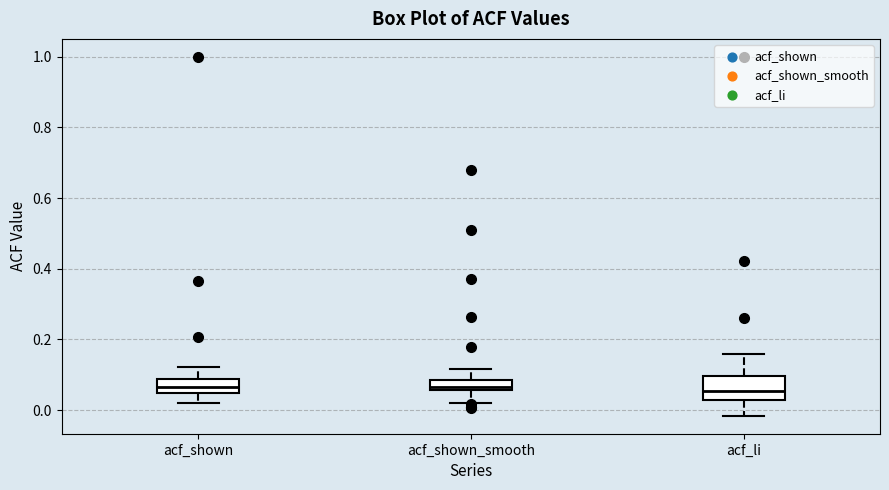

Comparing the boxes themselves (not the whiskers), which one is the tallest?

acf_li